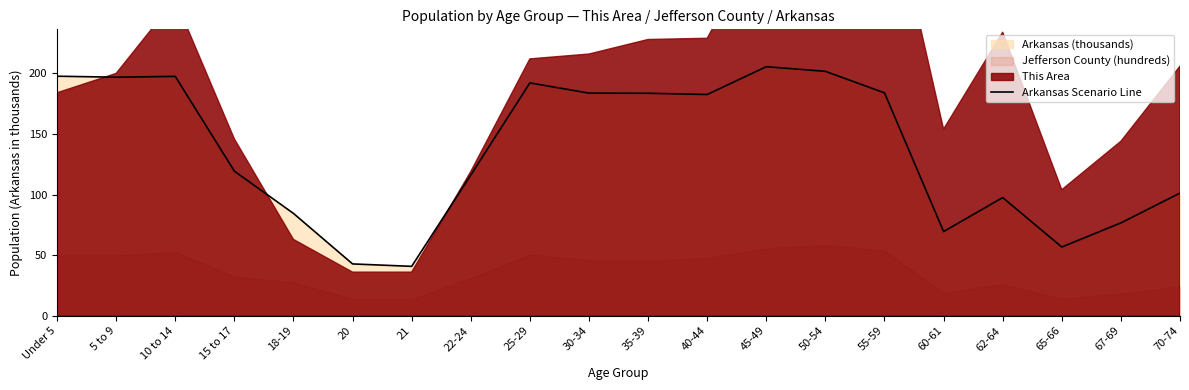

Reading right to left, transcribe all the data shown in this chart.

70-74=101.2	67-69=76.6	65-66=56.7	62-64=97.5	60-61=69.5	55-59=184.0	50-54=201.7	45-49=205.5	40-44=182.6	35-39=183.6	30-34=183.7	25-29=192.2	22-24=116.1	21=40.8	20=42.8	18-19=84.5	15 to 17=119.3	10 to 14=197.6	5 to 9=196.9	Under 5=197.7